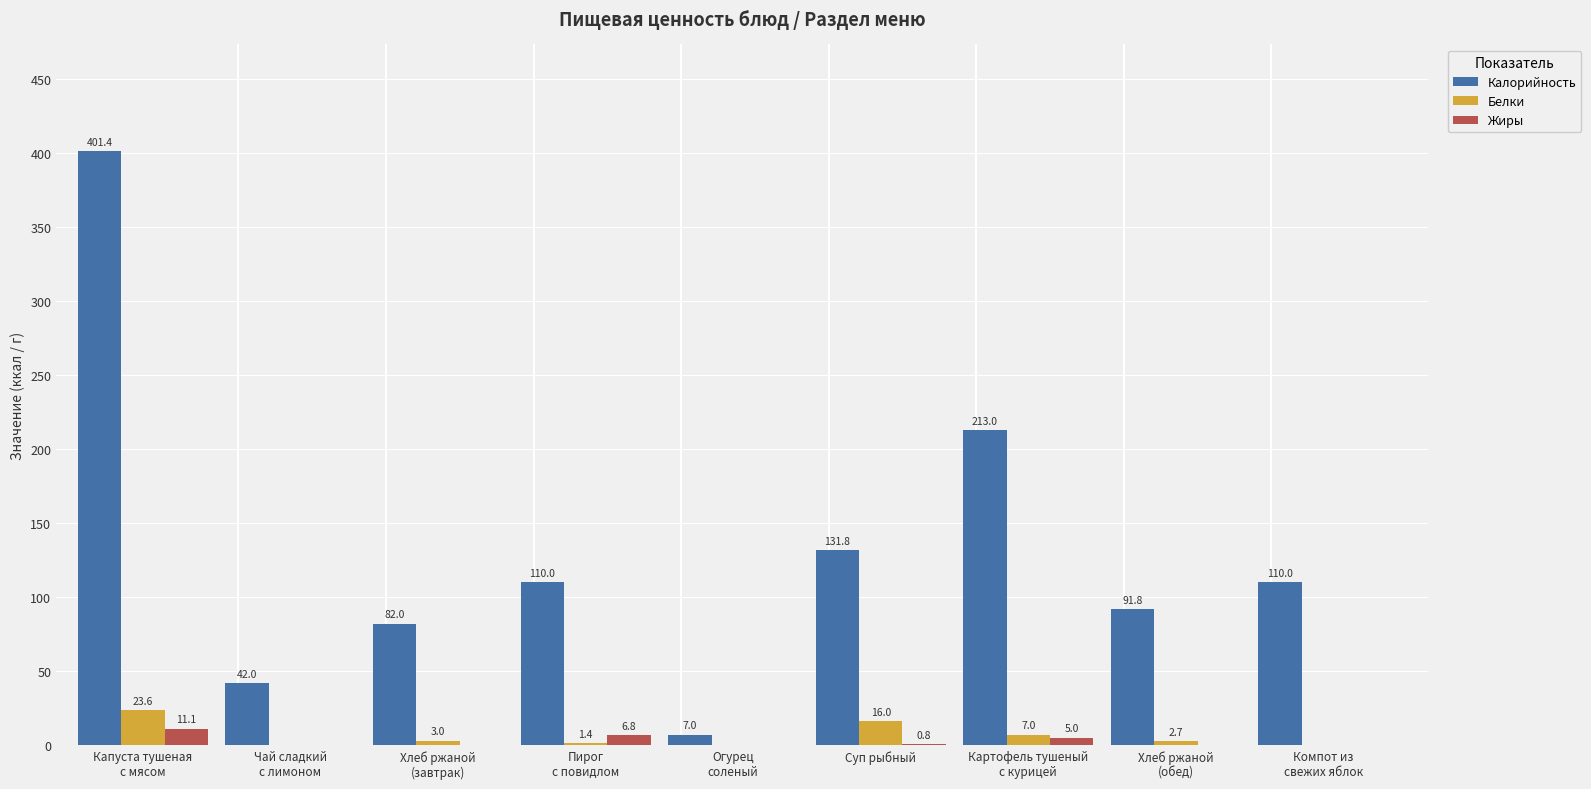

What is the sum of all Калорийность values?

1189.0